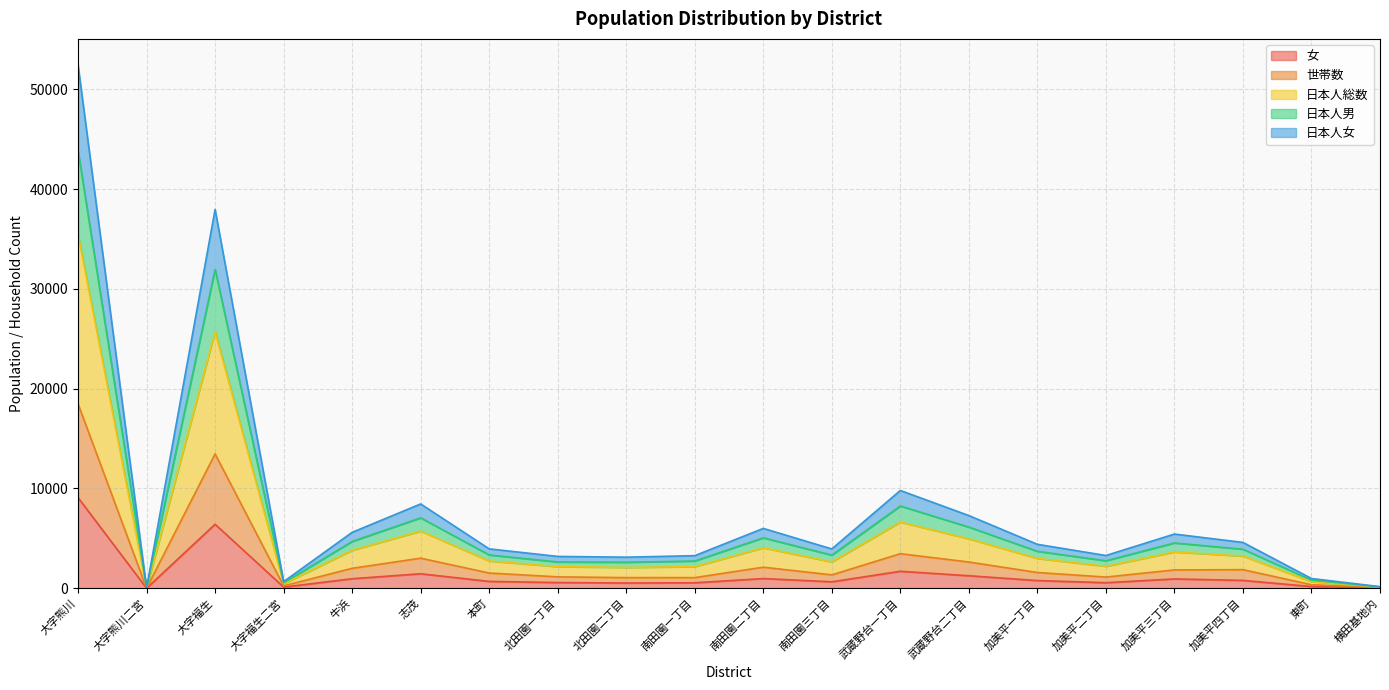

True or false: 女 and 日本人男 intersect in this chart.

False